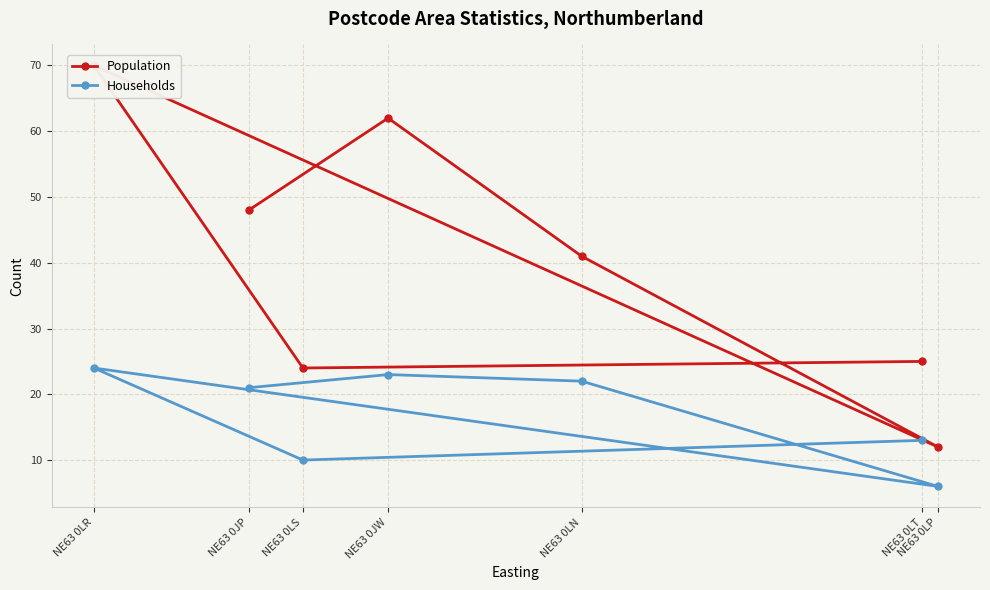

What is the minimum value shown in the chart?

6